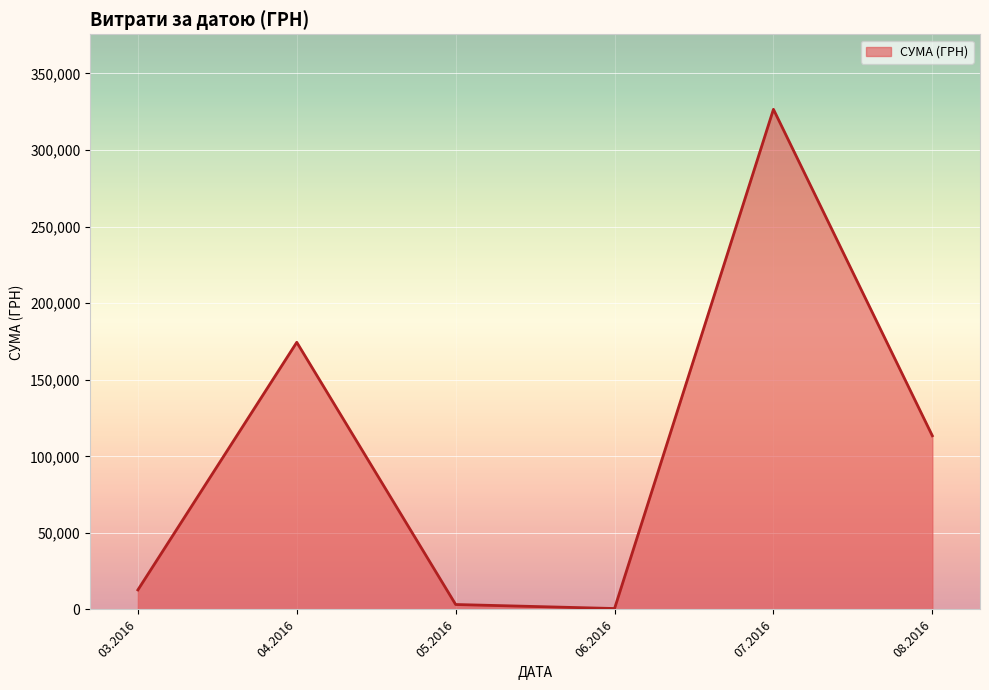

How many lines are shown in the chart?

1